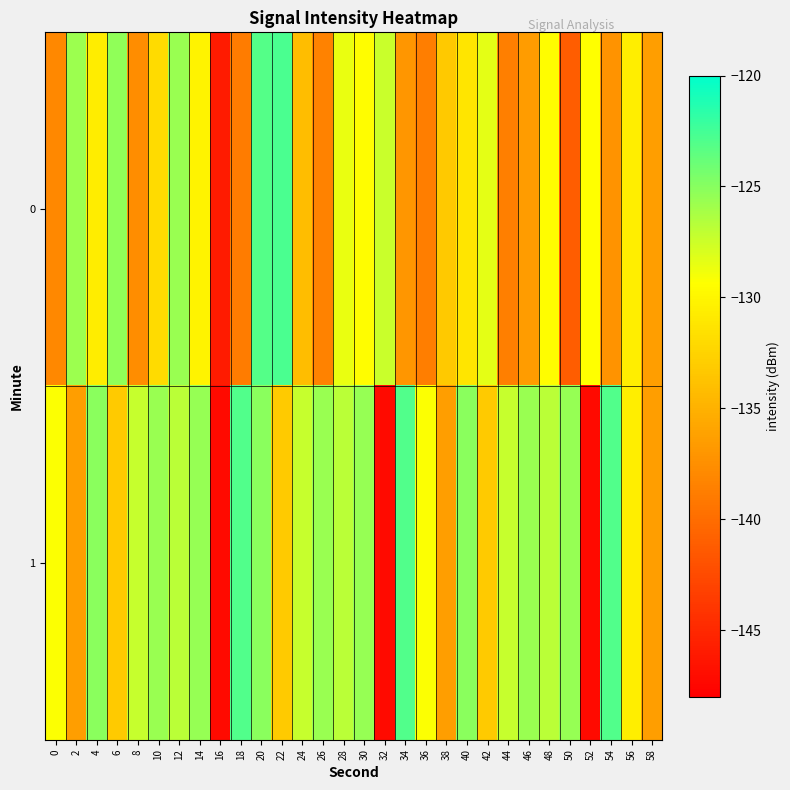

Which series has the widest spread of values?

1